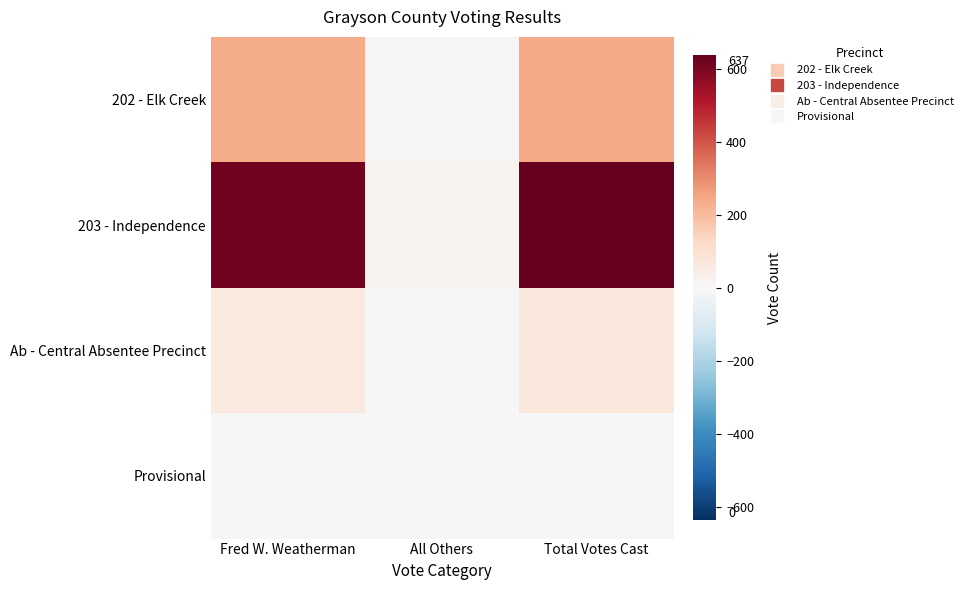

Reading left to right, what are all the values shown in this chart?

202 - Elk Creek: Fred W. Weatherman=234	All Others=5	Total Votes Cast=239
203 - Independence: Fred W. Weatherman=613	All Others=24	Total Votes Cast=637
Ab - Central Absentee Precinct: Fred W. Weatherman=64	All Others=1	Total Votes Cast=65
Provisional: Fred W. Weatherman=1	All Others=0	Total Votes Cast=1